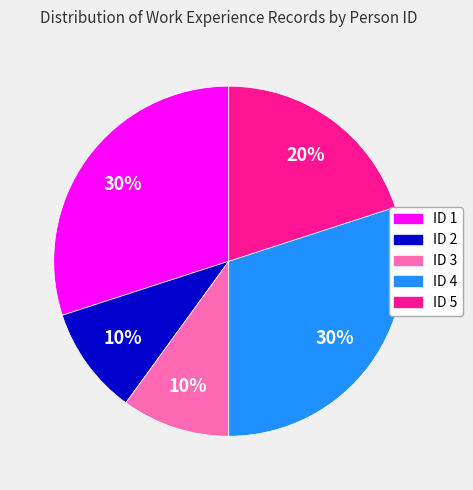

How many slices are in this pie chart?

5